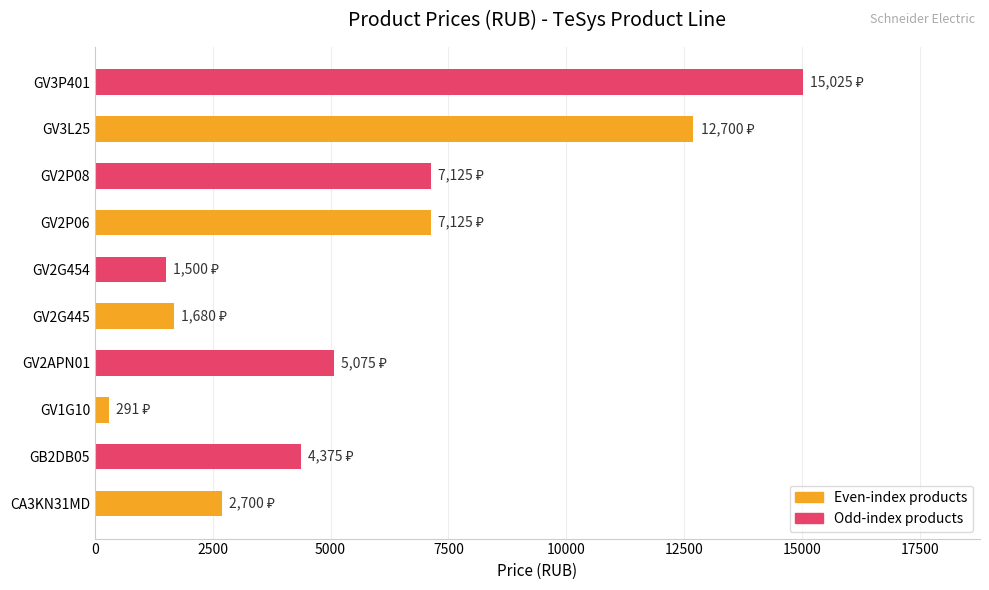

The value at GV2APN01 is 5075. True or false?

True